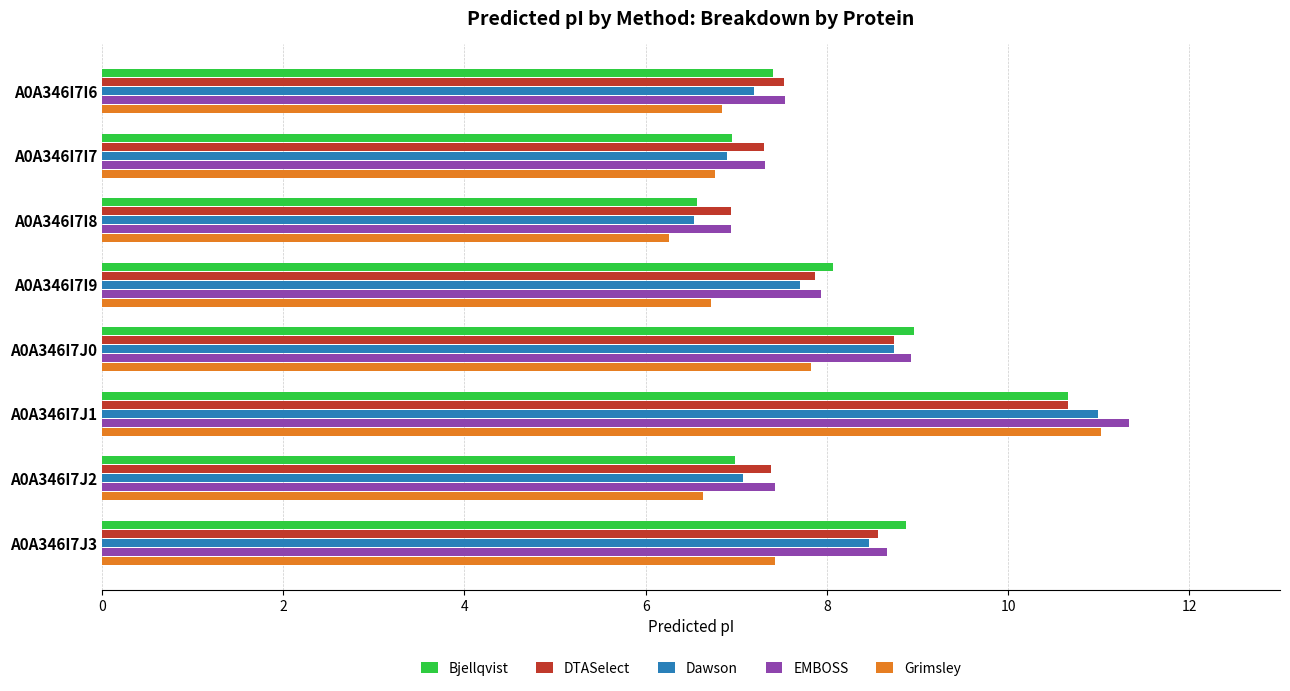

Which series changed the most between A0A346I7J0 and A0A346I7J1?

Grimsley